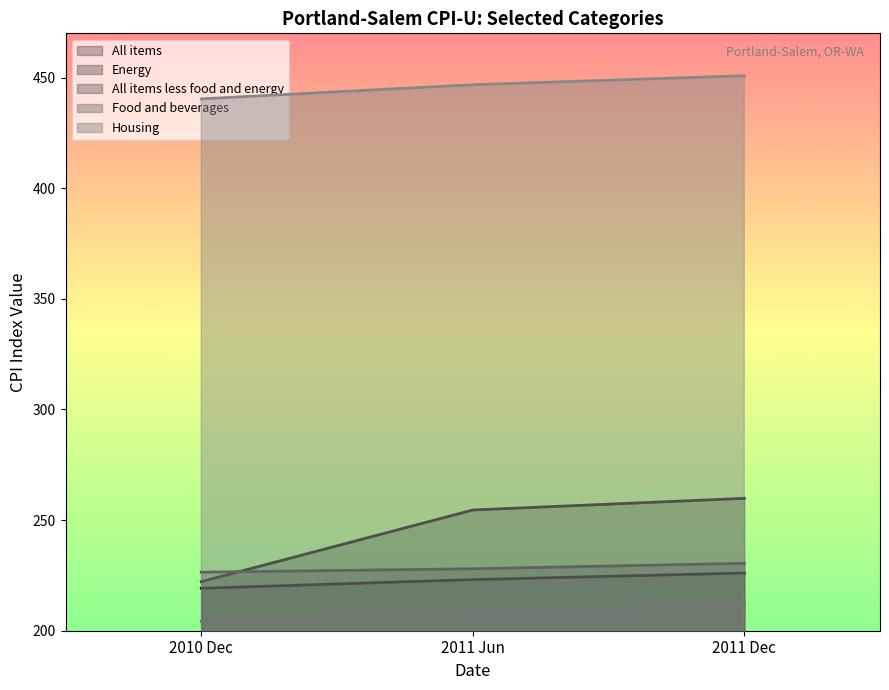

How many lines are shown in the chart?

5